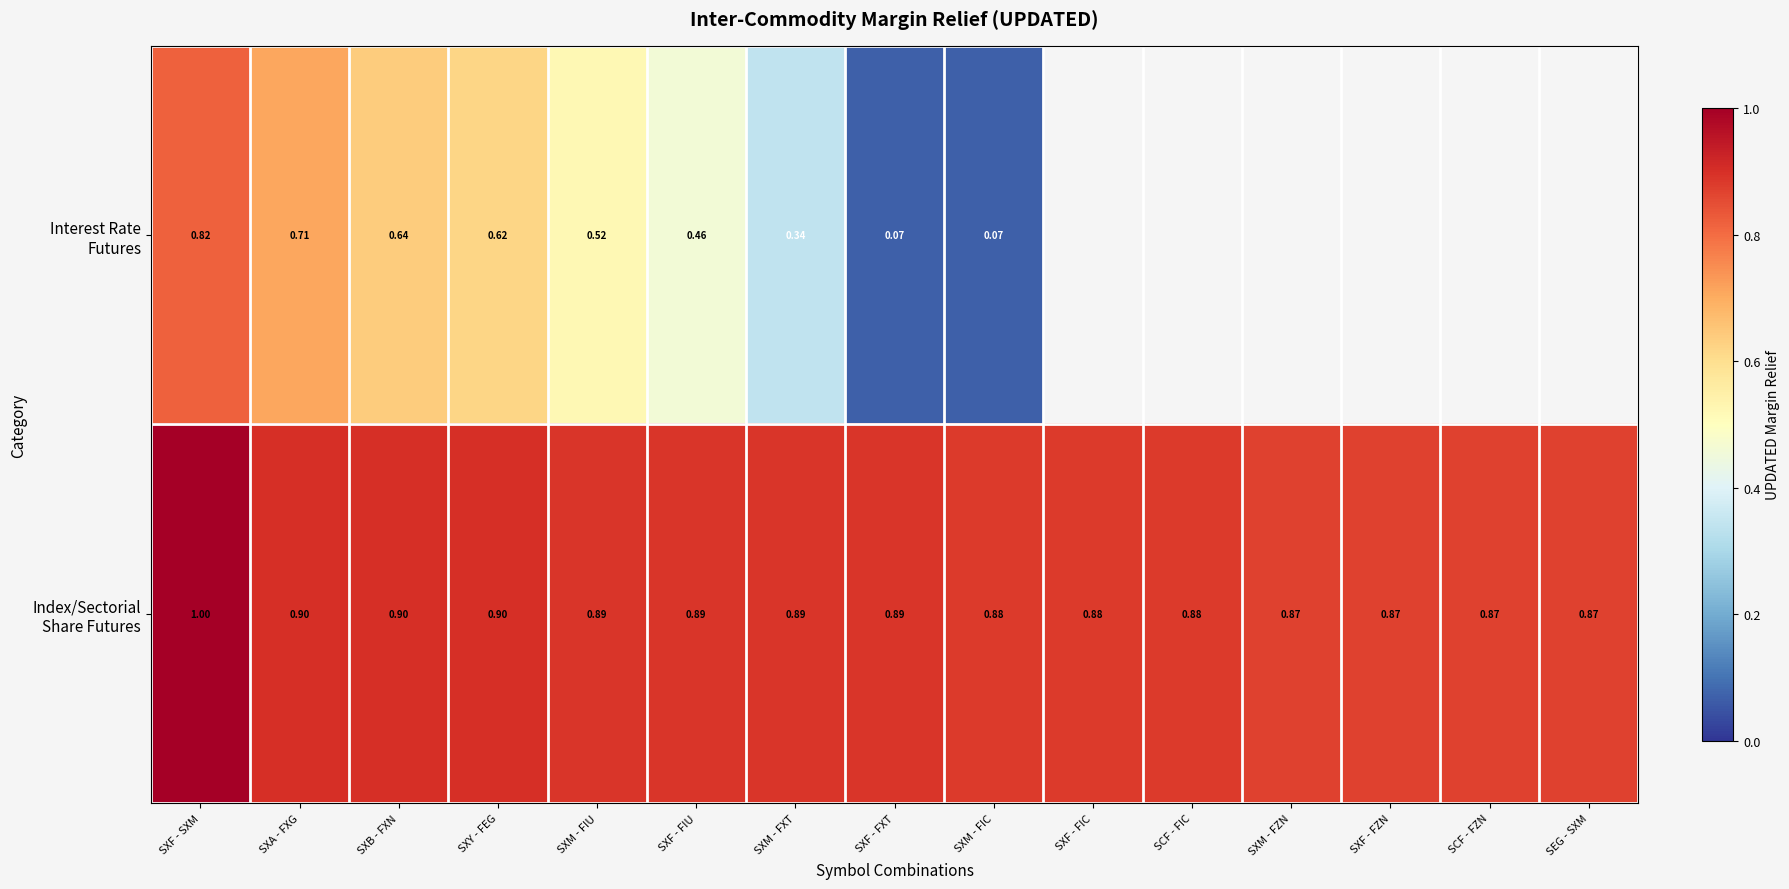

What is the average value of the Index/Sectorial Share Futures series?

0.9